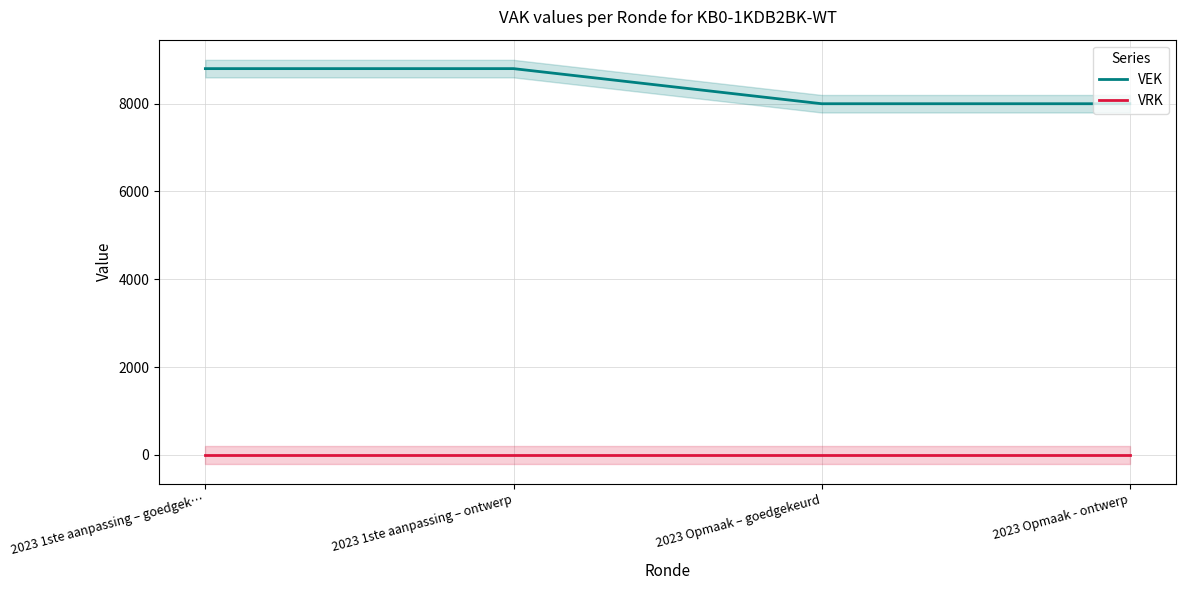

True or false: VRK and VEK intersect in this chart.

False